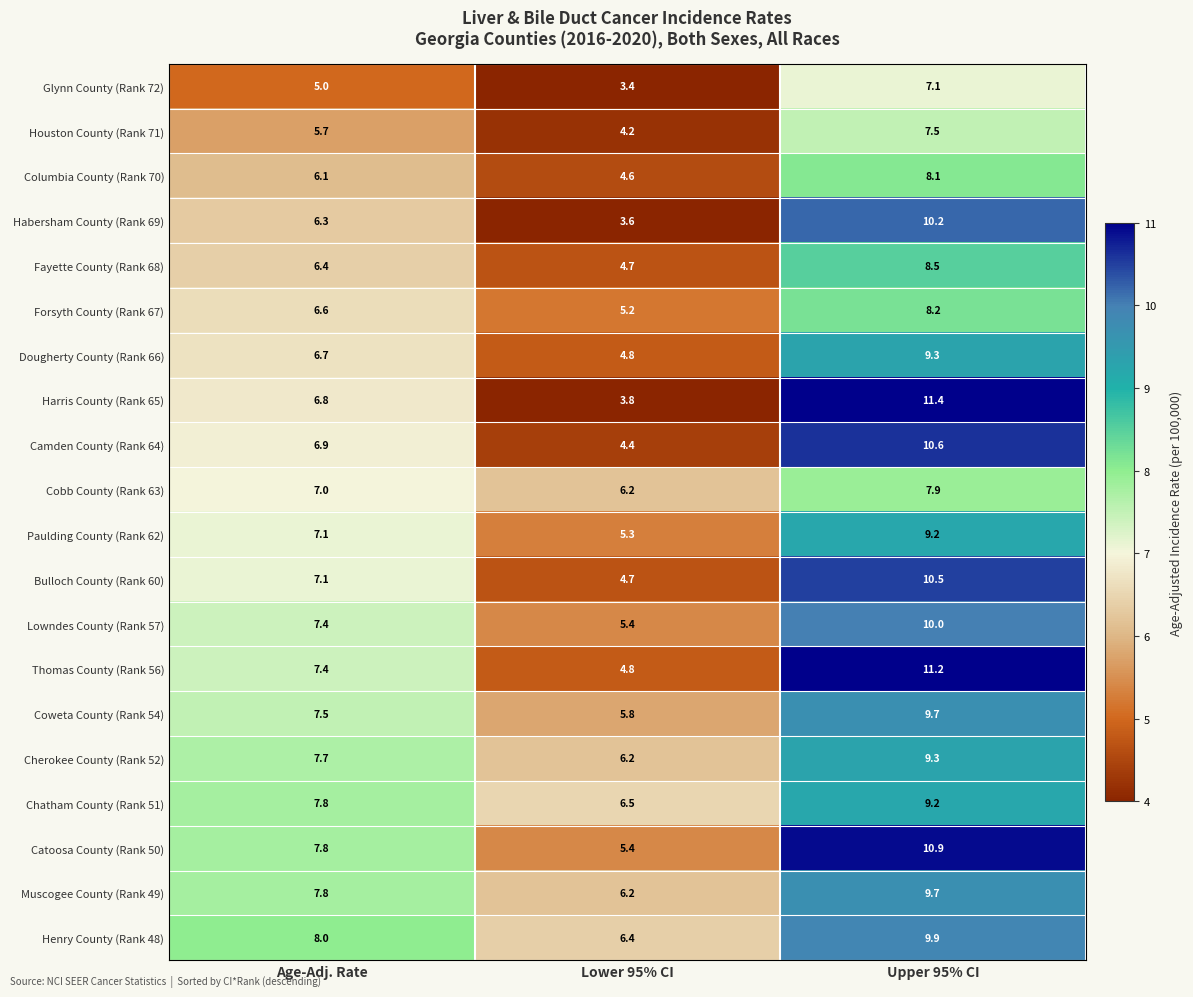

Rank the categories by Houston County (Rank 71) value from highest to lowest.

Upper 95% CI, Age-Adj. Rate, Lower 95% CI